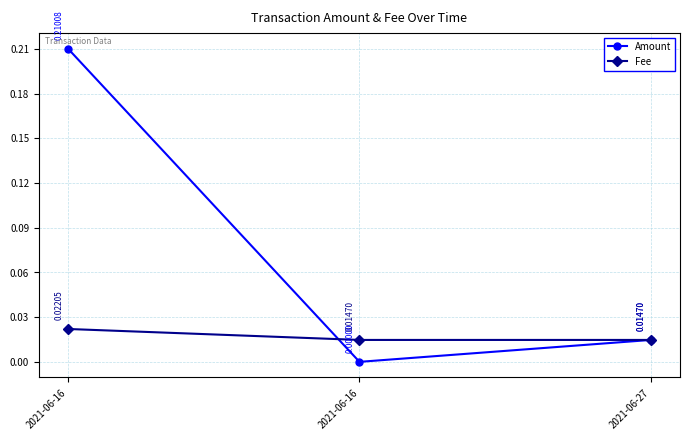

What is the total value across all series at 2021-06-16?

0.2